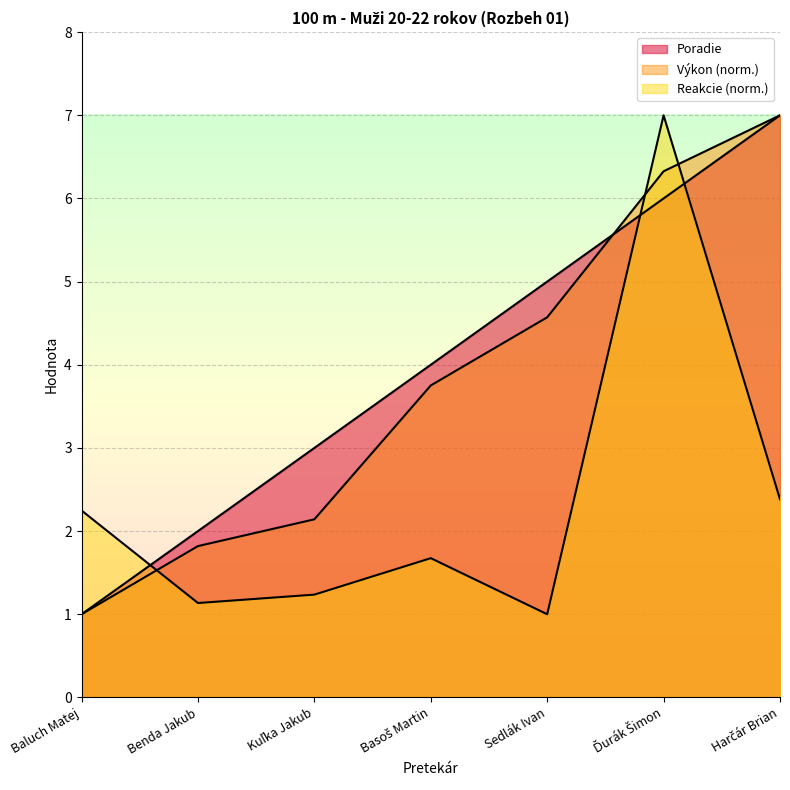

What position from the right is Basoš Martin?

4